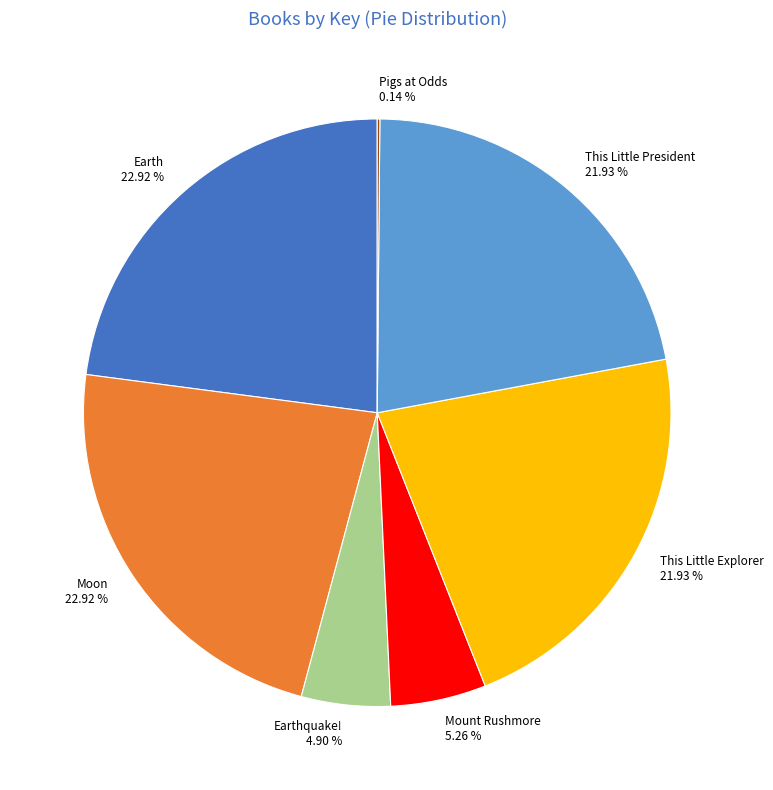

Is the sum of This Little Explorer and Moon greater than half?

No